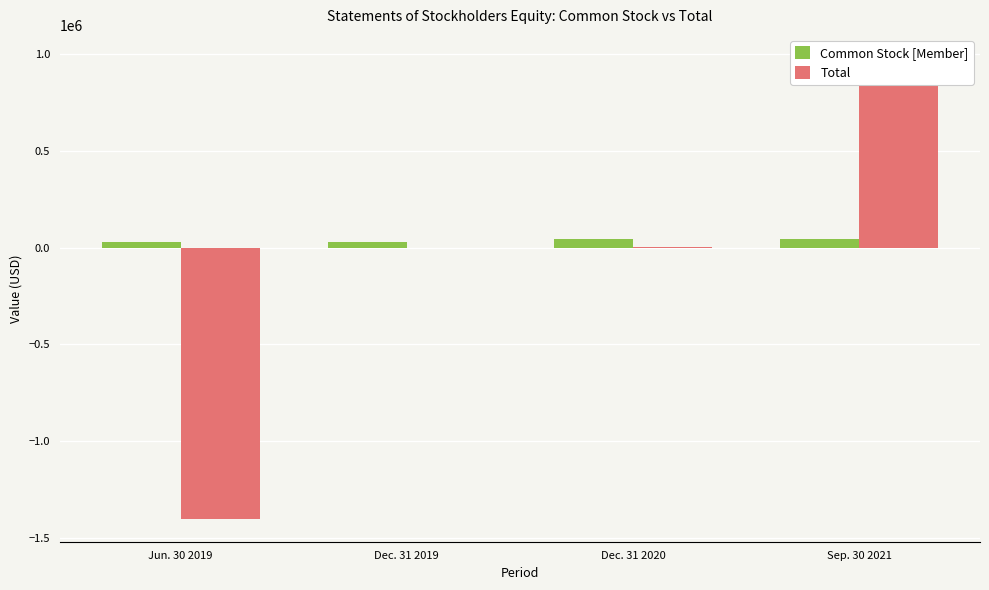

What is the greatest value displayed?

979189